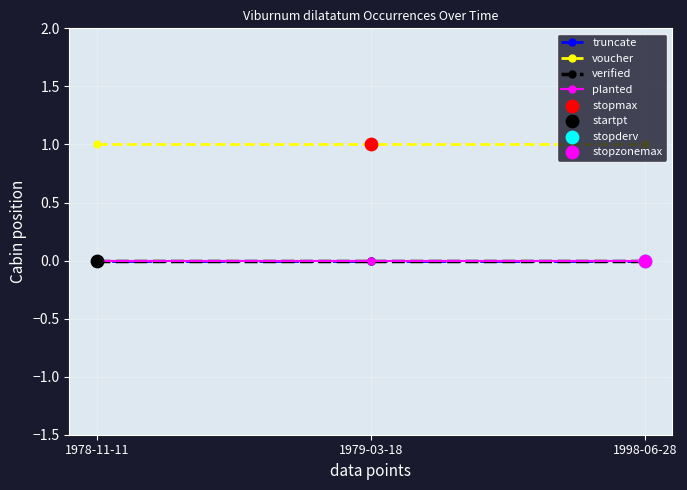

Does the chart have visible grid lines?

Yes